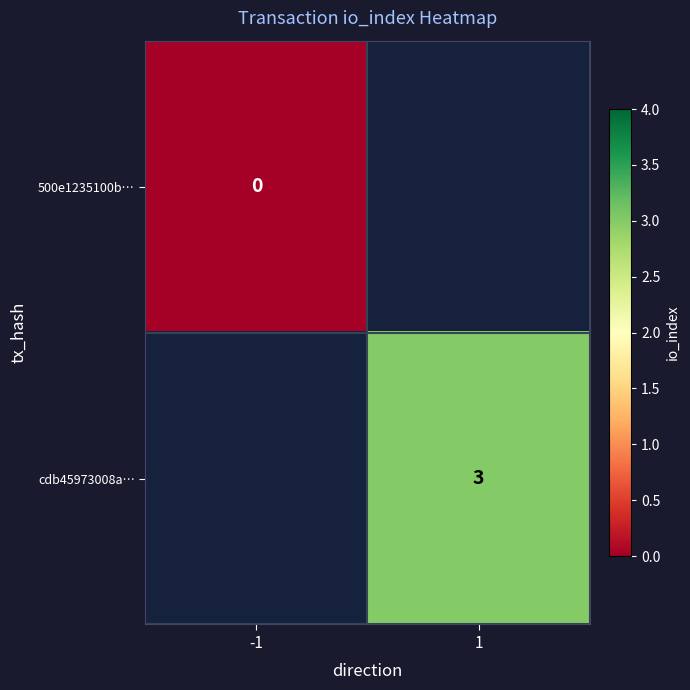

What is the difference between the highest and lowest values at 1?

3